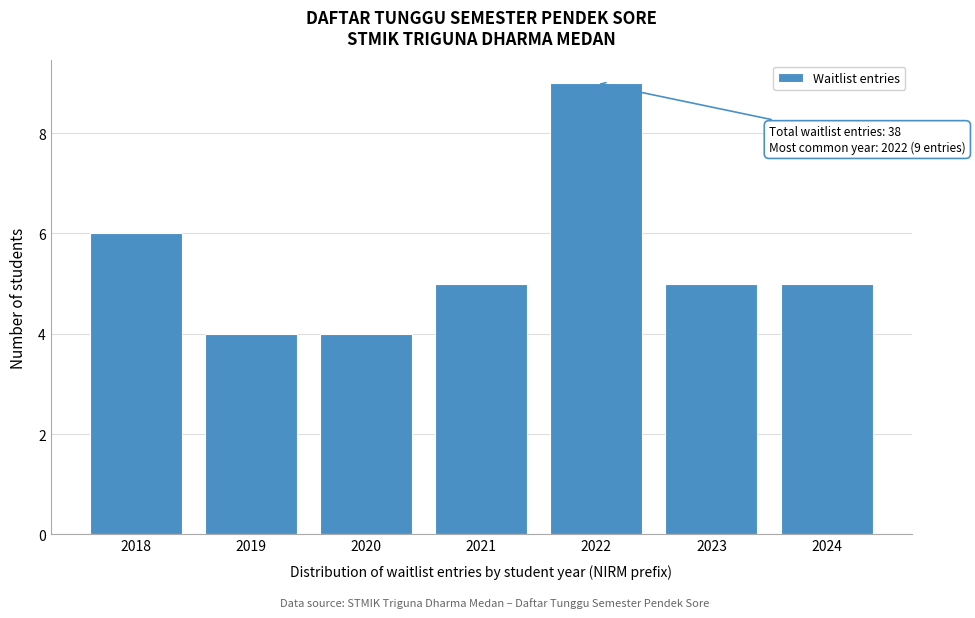

Reading right to left, extract all data points from this chart.

5	5	9	5	4	4	6